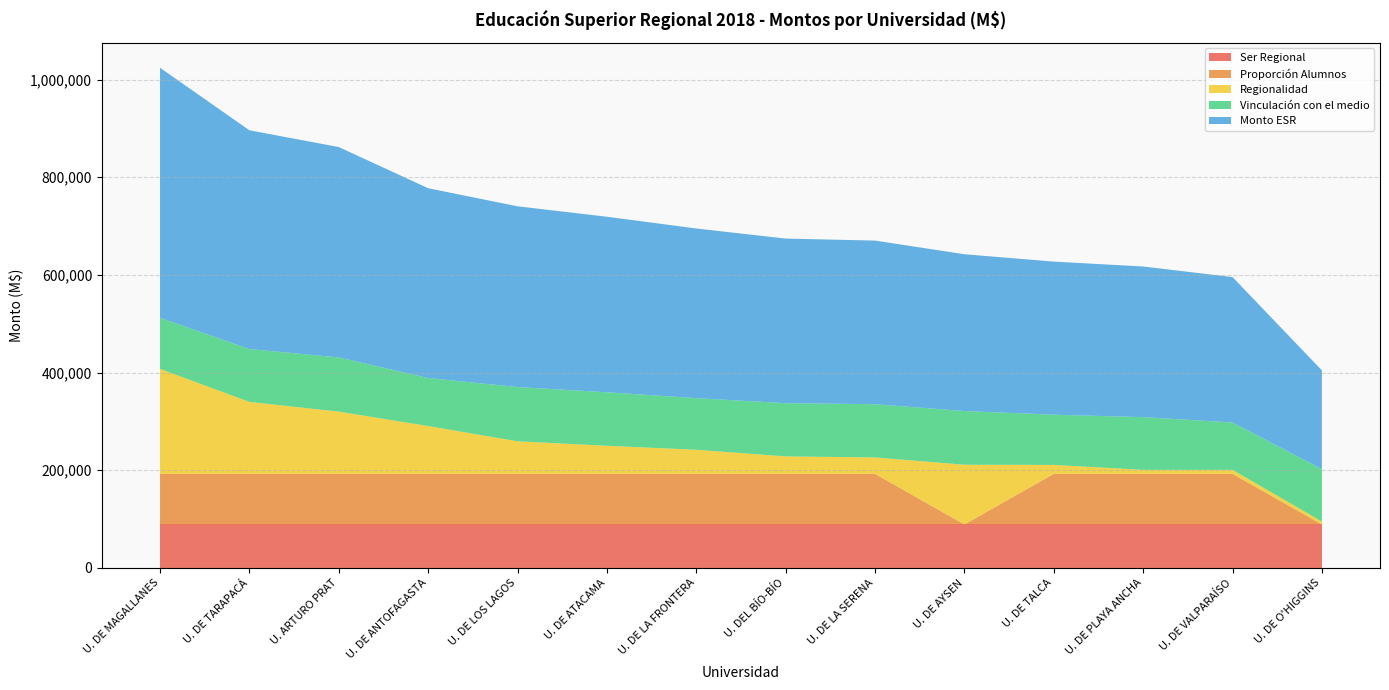

Reading left to right, list all the values displayed in this chart.

Ser Regional: U. DE MAGALLANES=88807.2	U. DE TARAPACÁ=88807.2	U. ARTURO PRAT=88807.2	U. DE ANTOFAGASTA=88807.2	U. DE LOS LAGOS=88807.2	U. DE ATACAMA=88807.2	U. DE LA FRONTERA=88807.2	U. DEL BÍO-BÍO=88807.2	U. DE LA SERENA=88807.2	U. DE AYSEN=88807.2	U. DE TALCA=88807.2	U. DE PLAYA ANCHA=88807.2	U. DE VALPARAÍSO=88807.2	U. DE O'HIGGINS=88807.2
Proporción Alumnos: U. DE MAGALLANES=103608.4	U. DE TARAPACÁ=103608.4	U. ARTURO PRAT=103608.4	U. DE ANTOFAGASTA=103608.4	U. DE LOS LAGOS=103608.4	U. DE ATACAMA=103608.4	U. DE LA FRONTERA=103608.4	U. DEL BÍO-BÍO=103608.4	U. DE LA SERENA=103608.4	U. DE AYSEN=0.0	U. DE TALCA=103608.4	U. DE PLAYA ANCHA=103608.4	U. DE VALPARAÍSO=103608.4	U. DE O'HIGGINS=0.0
Regionalidad: U. DE MAGALLANES=215113.0	U. DE TARAPACÁ=147460.7	U. ARTURO PRAT=127547.8	U. DE ANTOFAGASTA=97983.2	U. DE LOS LAGOS=66737.0	U. DE ATACAMA=57559.4	U. DE LA FRONTERA=49411.6	U. DEL BÍO-BÍO=35790.2	U. DE LA SERENA=33683.3	U. DE AYSEN=122354.9	U. DE TALCA=18395.3	U. DE PLAYA ANCHA=8303.9	U. DE VALPARAÍSO=8303.9	U. DE O'HIGGINS=5996.4
Vinculación con el medio: U. DE MAGALLANES=104619.7	U. DE TARAPACÁ=108266.5	U. ARTURO PRAT=110985.5	U. DE ANTOFAGASTA=98396.4	U. DE LOS LAGOS=111120.5	U. DE ATACAMA=109598.9	U. DE LA FRONTERA=105722.1	U. DEL BÍO-BÍO=109014.3	U. DE LA SERENA=109066.5	U. DE AYSEN=110012.2	U. DE TALCA=102821.1	U. DE PLAYA ANCHA=107885.8	U. DE VALPARAÍSO=97070.9	U. DE O'HIGGINS=107380.6
Monto ESR: U. DE MAGALLANES=512148.0	U. DE TARAPACÁ=448143.0	U. ARTURO PRAT=430949.0	U. DE ANTOFAGASTA=388795.0	U. DE LOS LAGOS=370273.0	U. DE ATACAMA=359574.0	U. DE LA FRONTERA=347549.0	U. DEL BÍO-BÍO=337220.0	U. DE LA SERENA=335165.0	U. DE AYSEN=321174.0	U. DE TALCA=313632.0	U. DE PLAYA ANCHA=308605.0	U. DE VALPARAÍSO=297790.0	U. DE O'HIGGINS=202184.0